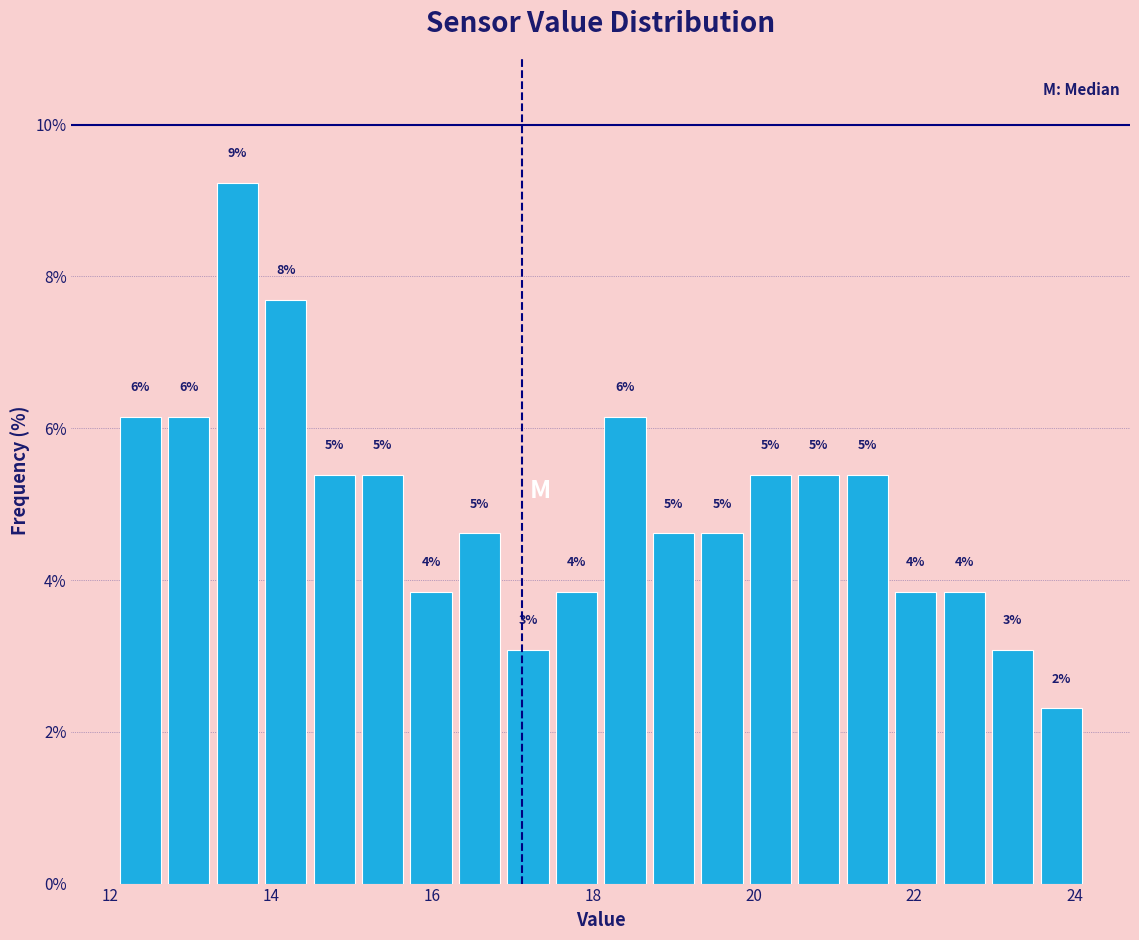

Read against the x-axis, roughly where is the centre of the tallest bar?

13.6